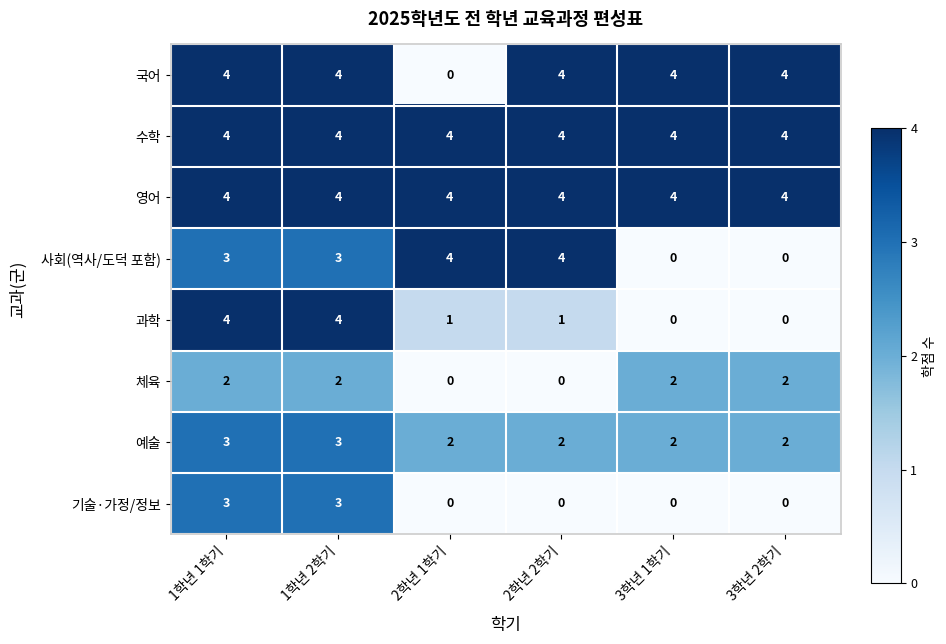

Count the number of data series in this chart.

8